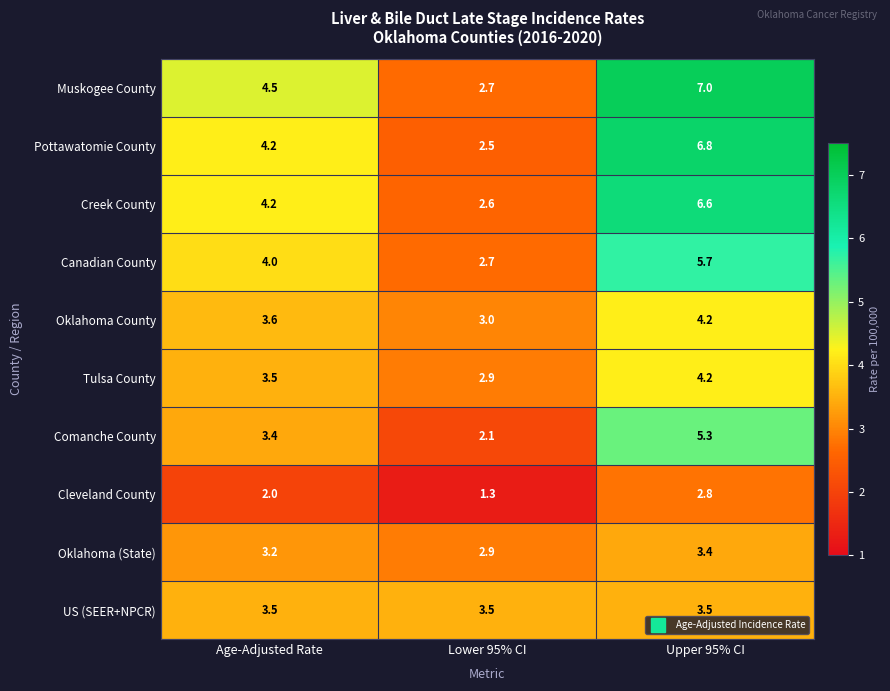

Between Age-Adjusted Rate and Upper 95% CI, which series saw the biggest shift?

Pottawatomie County